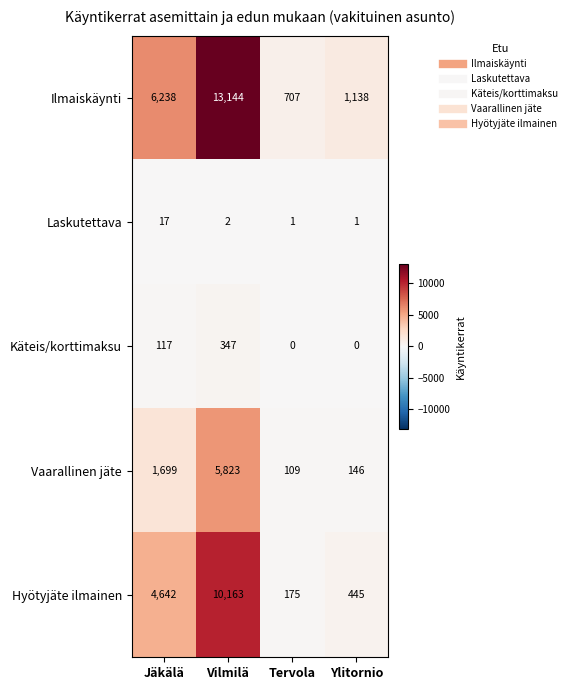

Reading left to right, what are all the values shown in this chart?

Ilmaiskäynti: Jäkälä=6238	Vilmilä=13144	Tervola=707	Ylitornio=1138
Laskutettava: Jäkälä=17	Vilmilä=2	Tervola=1	Ylitornio=1
Käteis/korttimaksu: Jäkälä=117	Vilmilä=347	Tervola=0	Ylitornio=0
Vaarallinen jäte: Jäkälä=1699	Vilmilä=5823	Tervola=109	Ylitornio=146
Hyötyjäte ilmainen: Jäkälä=4642	Vilmilä=10163	Tervola=175	Ylitornio=445